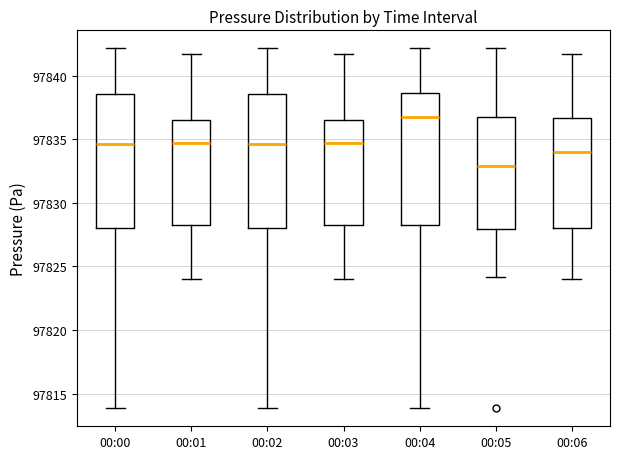

Where does the lower whisker of the box for 00:01 end on the y-axis? The values are not printed on the chart, so give them approximately, as read against the axis.

97824.0